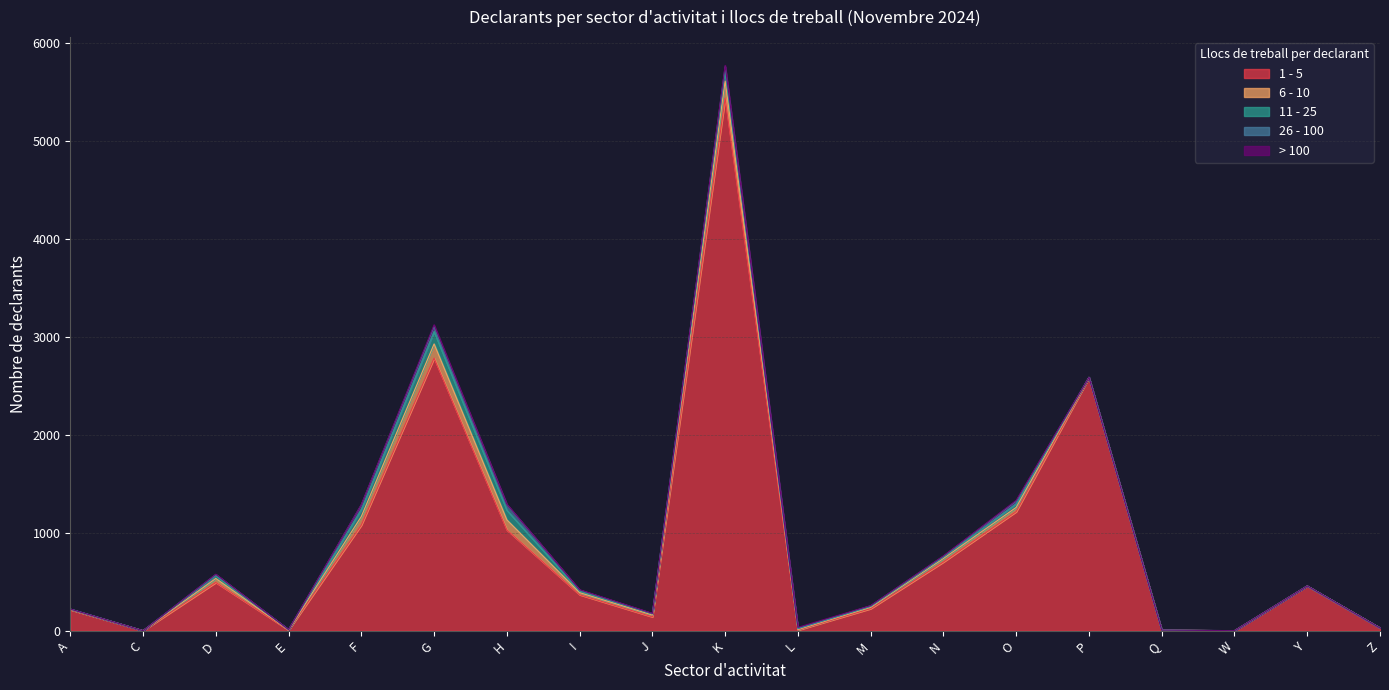

How many interior local peaks does the 1 - 5 series have?

5